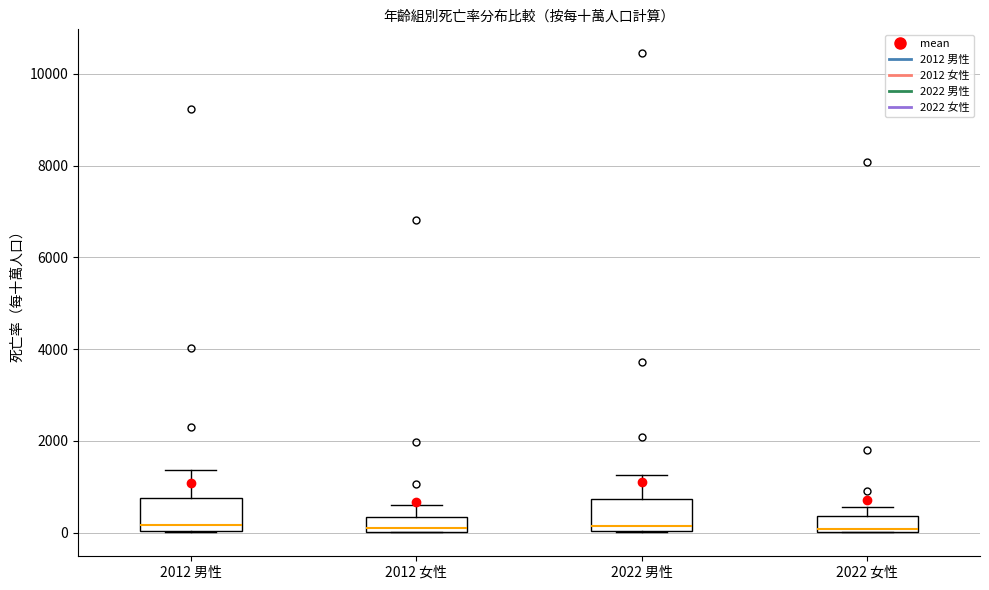

Where is the lower edge of the box for 2022 女性 on the y-axis? The values are not printed on the chart, so give them approximately, as read against the axis.

0